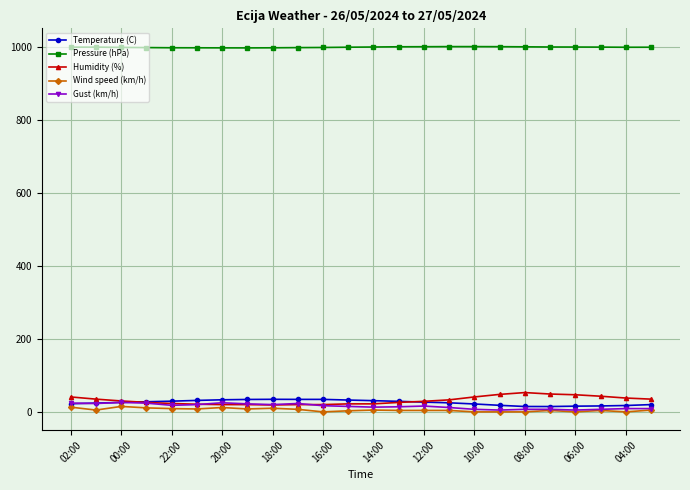

True or false: Wind speed (km/h) has more than 0 interior local peaks.

True